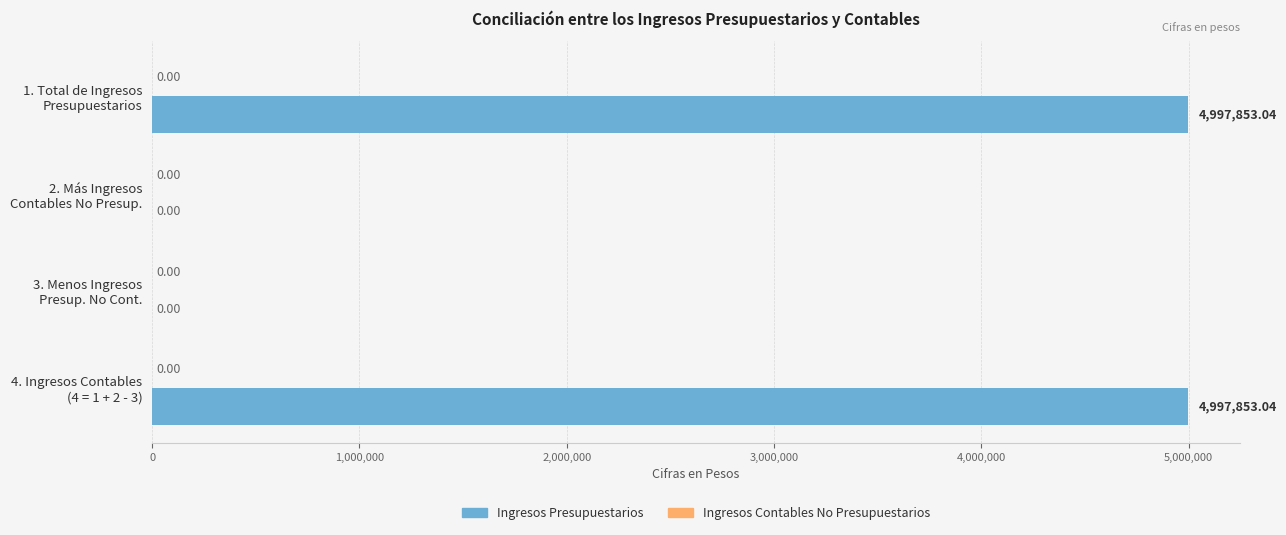

What is the sum of all values?

9995706.1